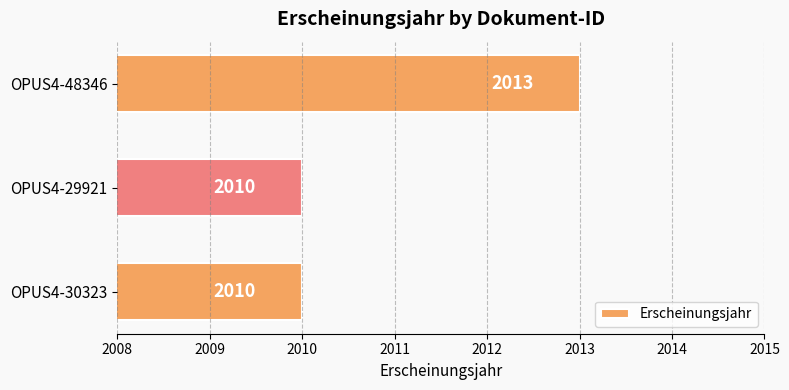

True or false: the data shows 2743 at OPUS4-48346.

False